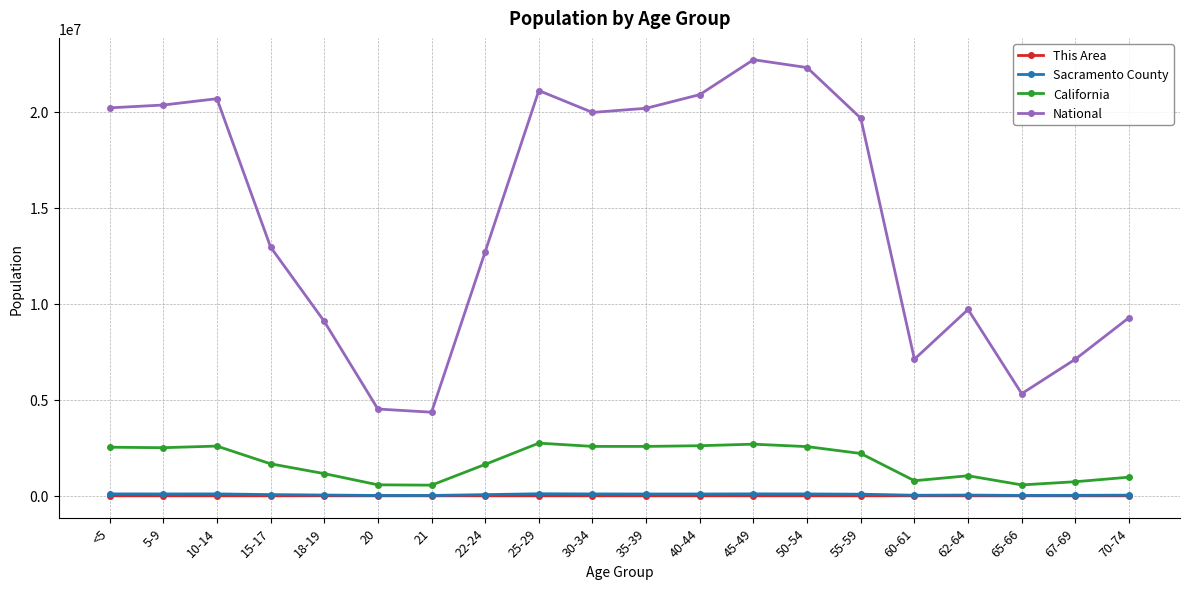

What is the sum of all National values?

290190983